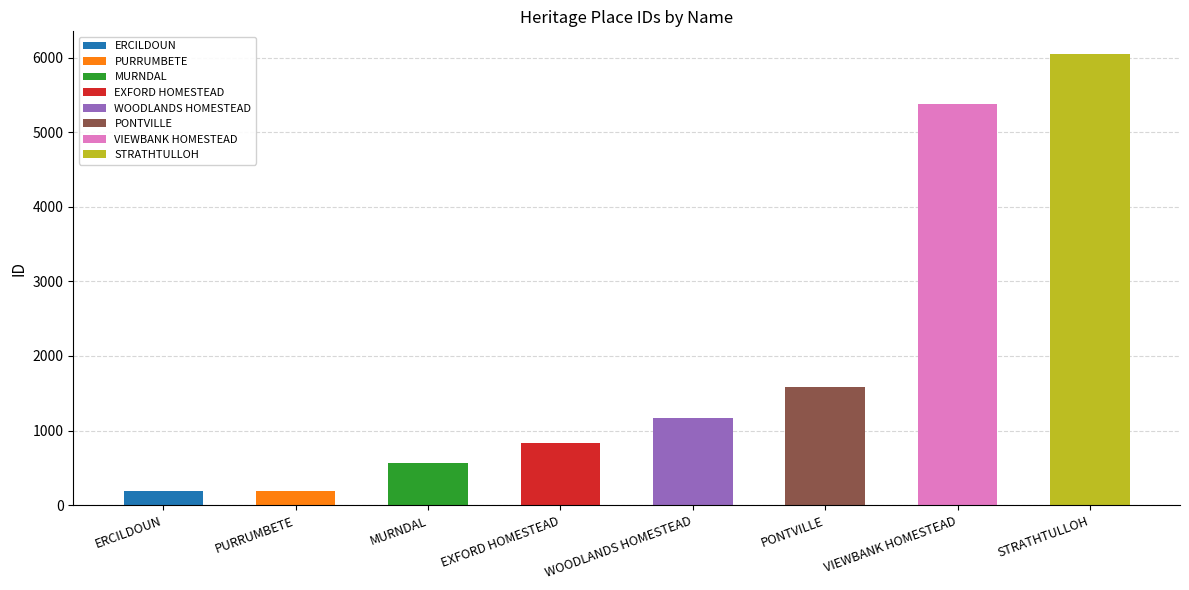

What is the value of the 3rd bar from the left?

565